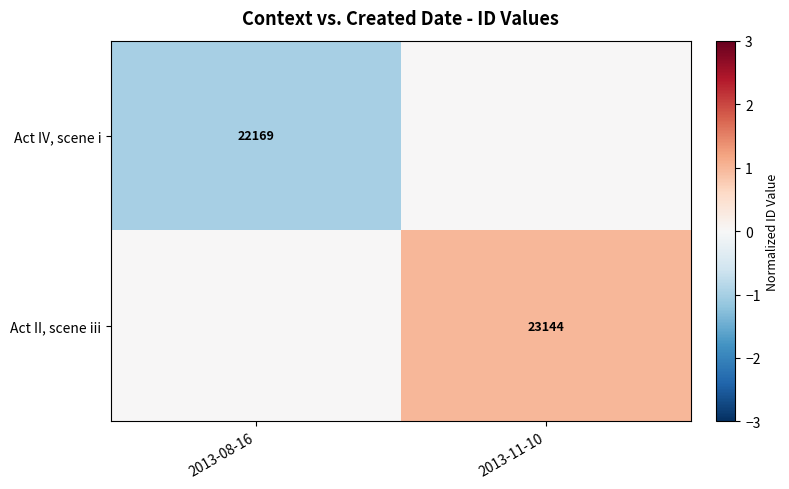

Is it true that Act II, scene iii equals 36494 at 2013-11-10?

False